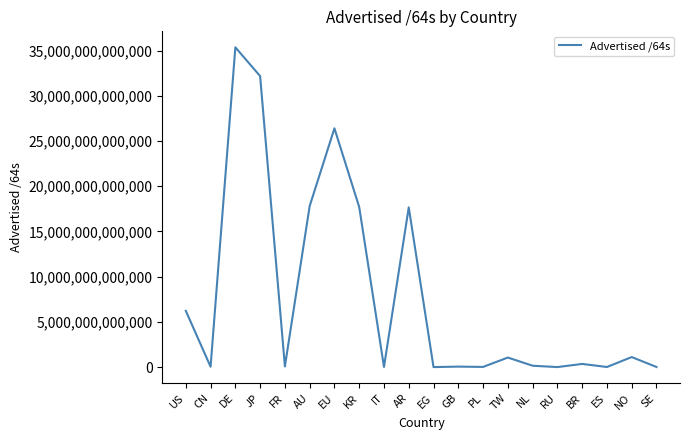

Which category has the highest value across all series?

DE